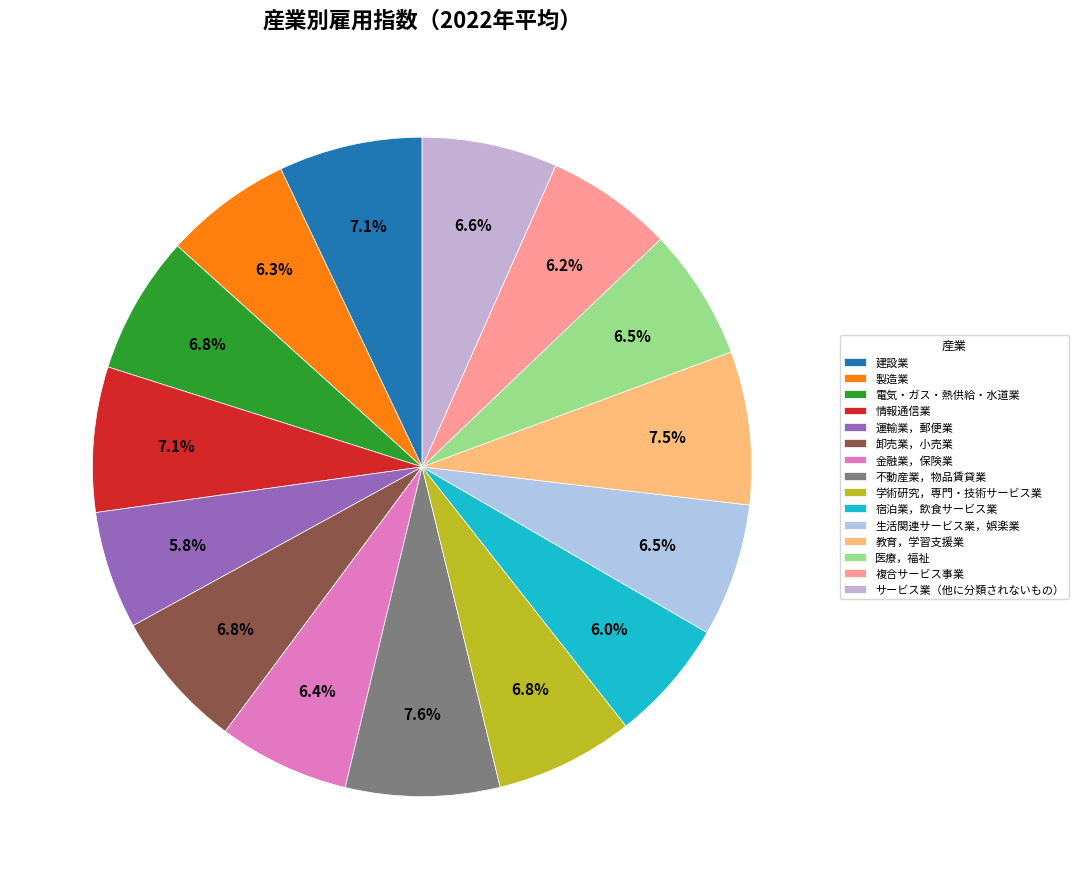

Combined, what portion of the pie is 教育，学習支援業 and 金融業，保険業?

14.0%